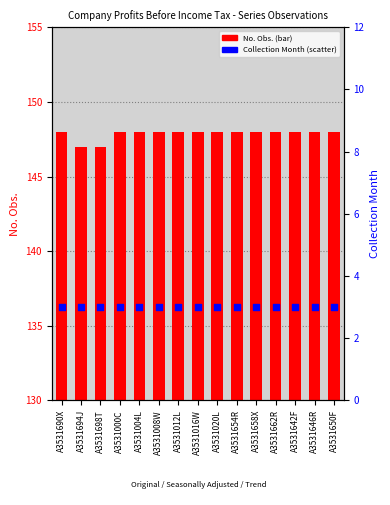

What is the total value across all series at A3531654R?

151